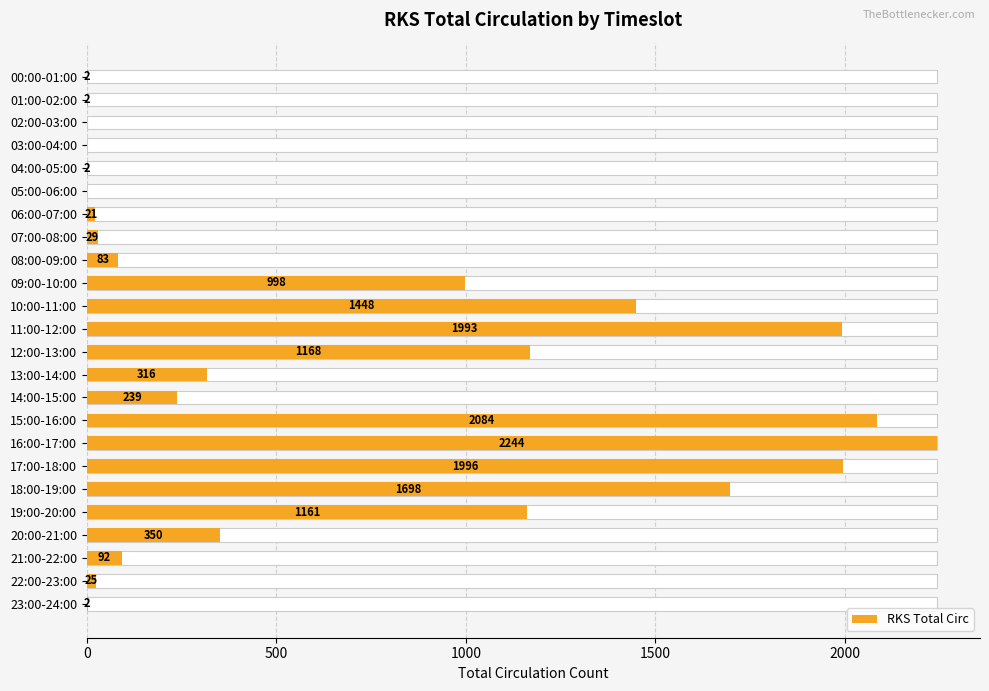

How many bars are there in total?

24